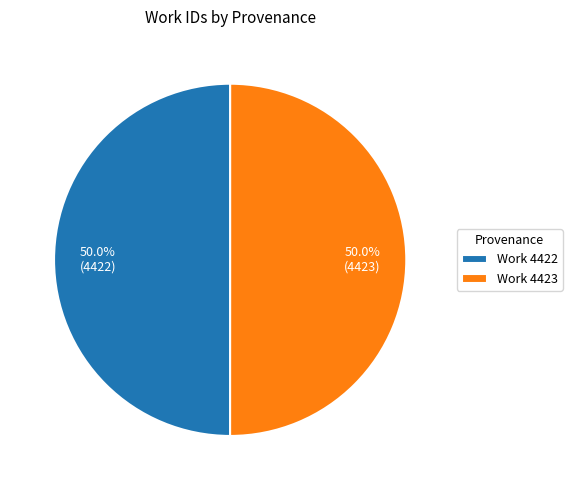

Approximately how many times larger is the value at Work 4422 compared to Work 4423?

1.0